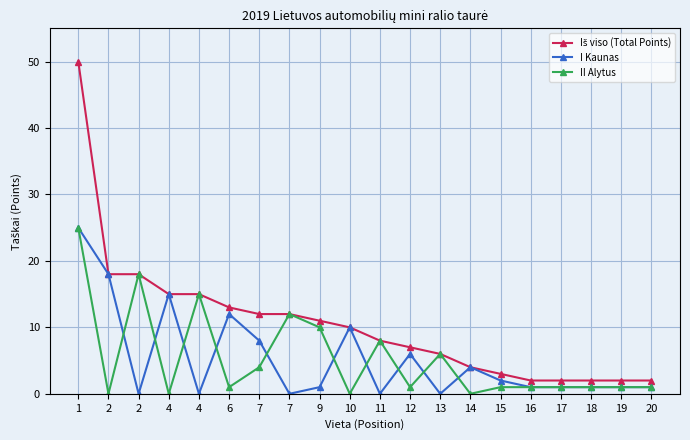

What is the value of the Iš viso (Total Points) point at the 4th from the left?

15